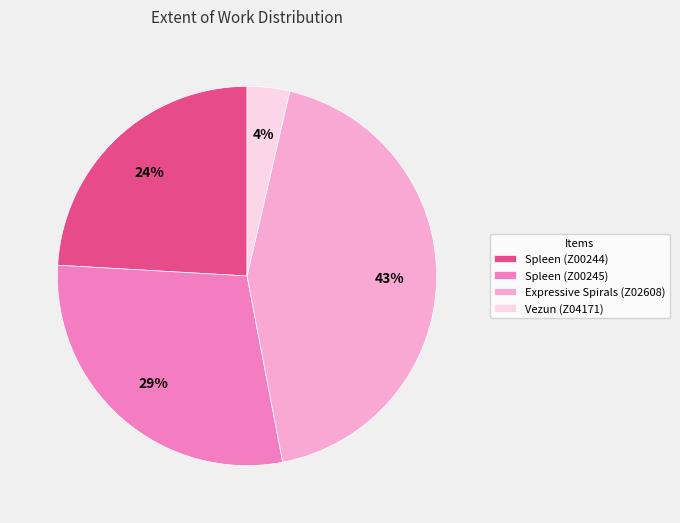

Rank the categories by value from highest to lowest.

Expressive Spirals (Z02608), Spleen (Z00245), Spleen (Z00244), Vezun (Z04171)